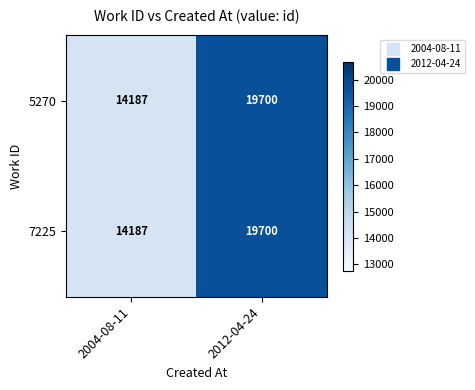

Is the value of 7225 at 2004-08-11 greater than the value of 5270 at 2012-04-24?

No